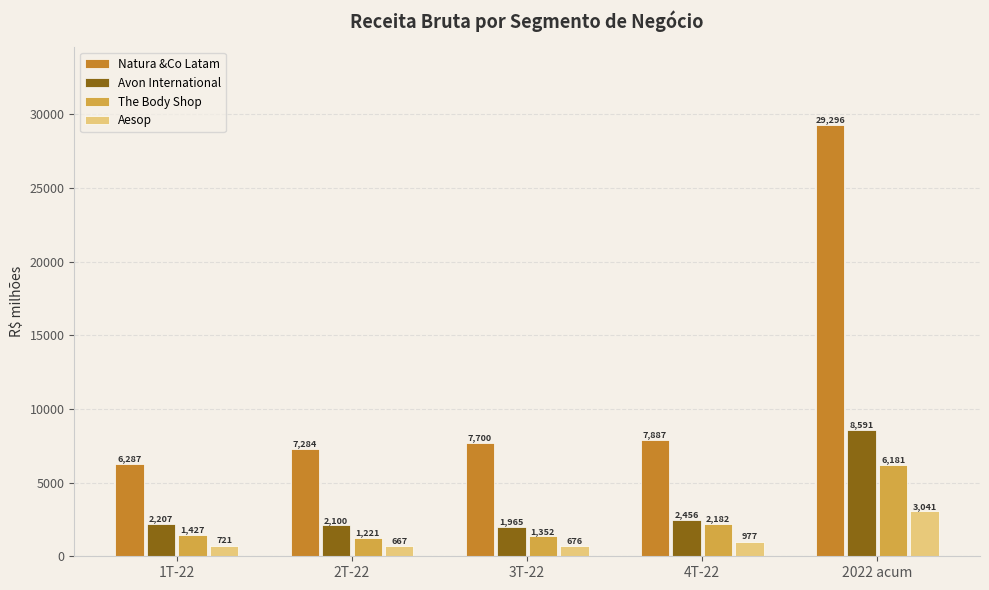

At which category is the sum across all series the highest?

2022 acum